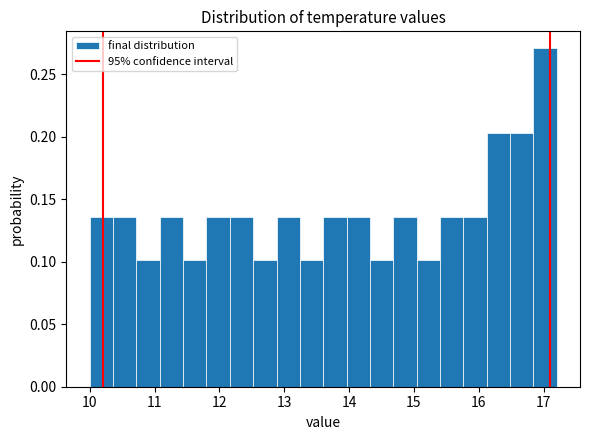

Around what value on the x-axis is the tallest bar? Give the approximate position of its centre, as read against the axis.

17.0